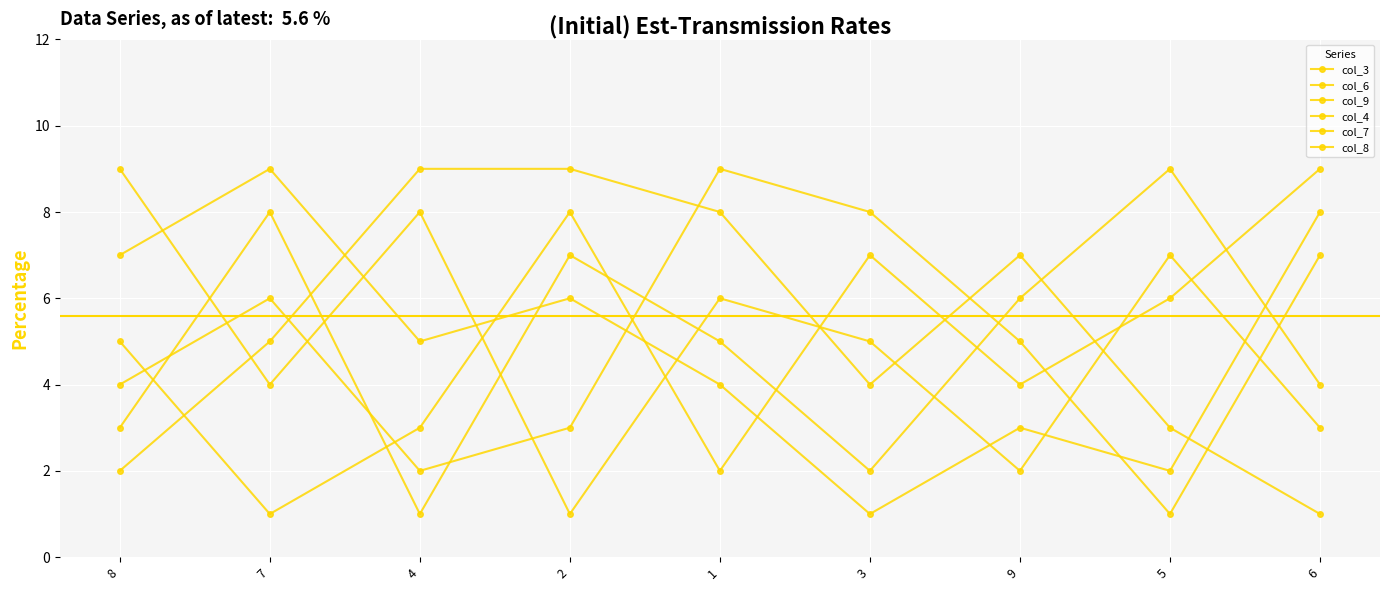

True or false: col_4 and col_8 cross at least once.

True